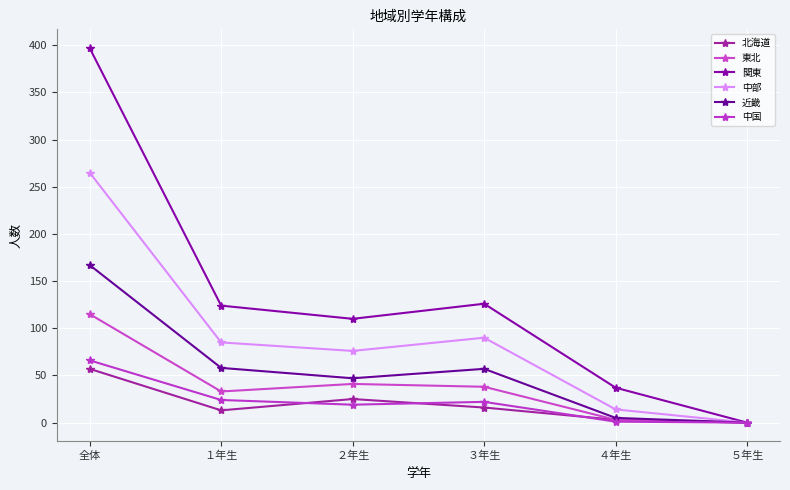

What position from the left is １年生?

2